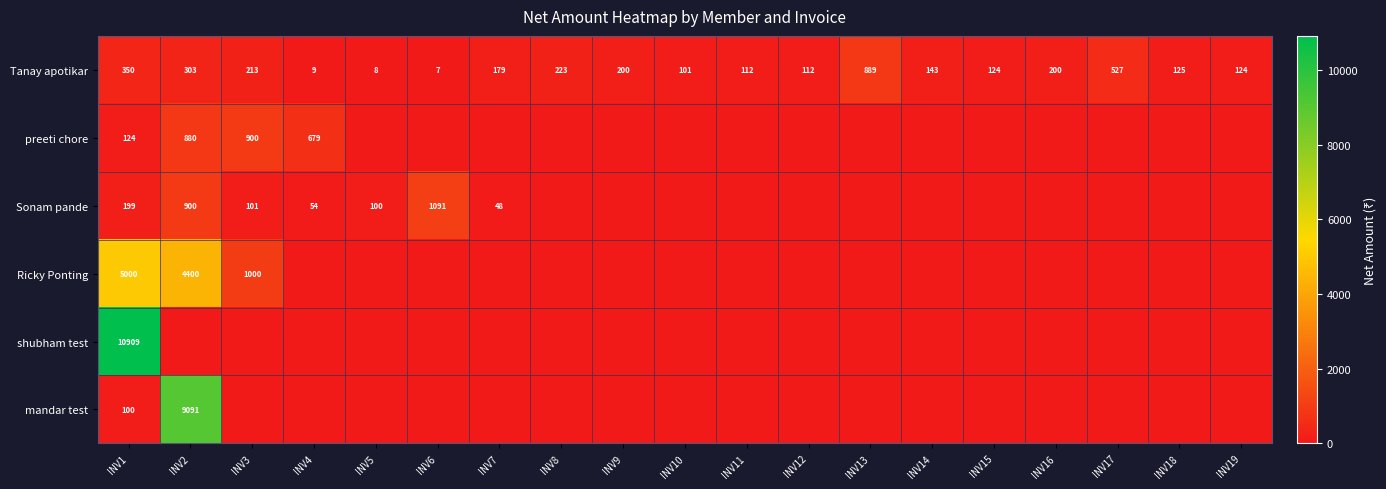

Where does the Tanay apotikar series first go above 143?

INV1